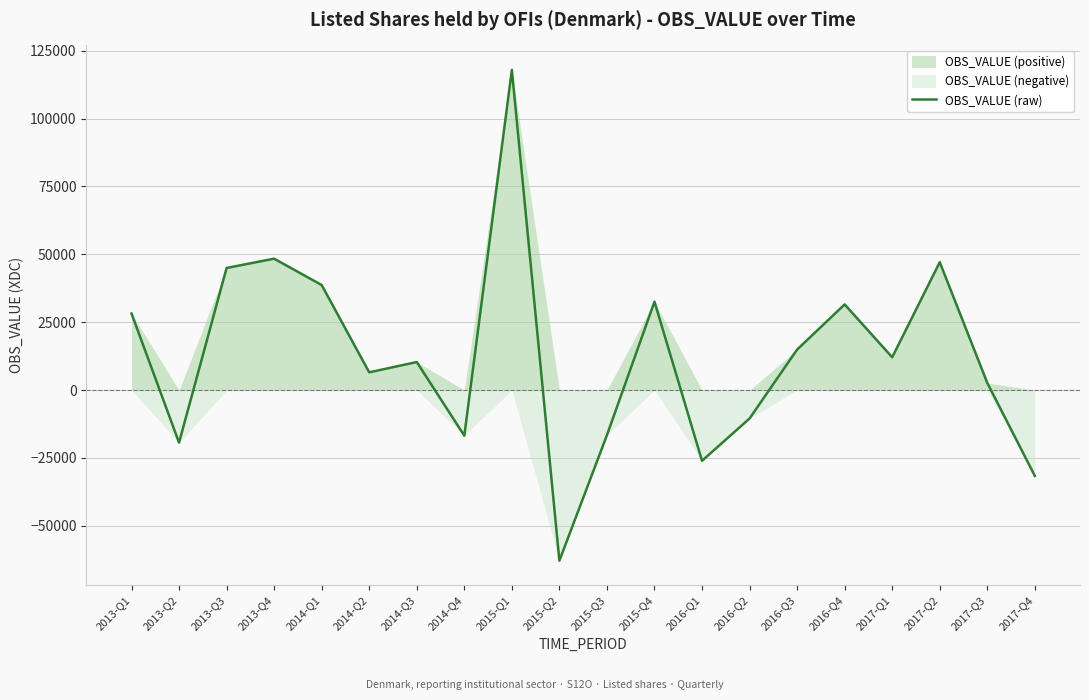

Which has a higher value, 2016-Q2 or 2016-Q1?

2016-Q2